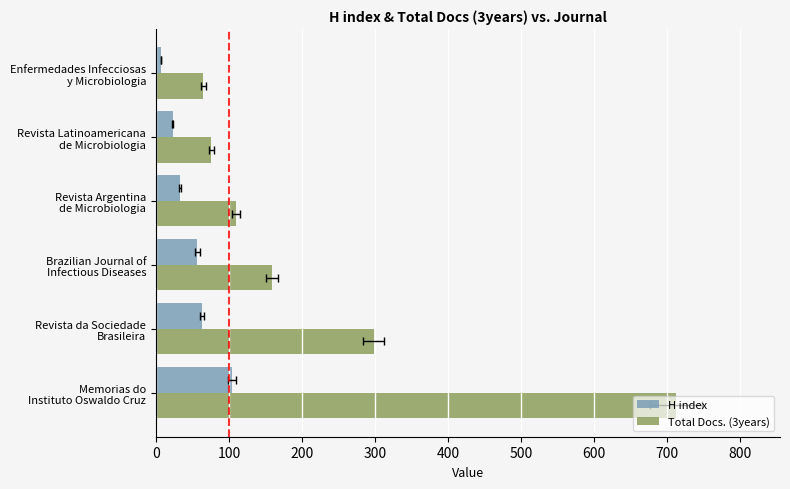

What is the sum of all H index values?

287